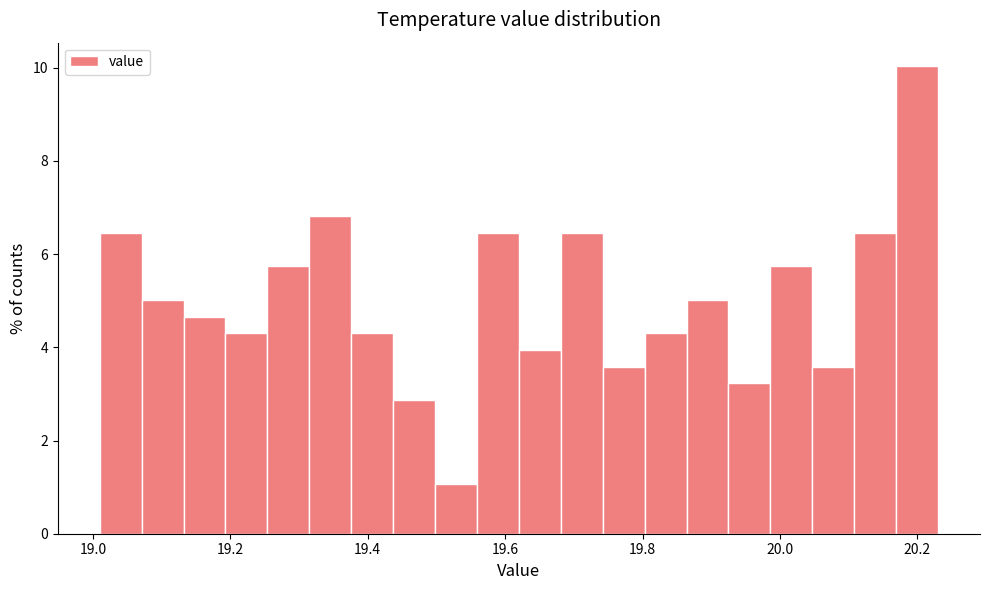

Around what value on the x-axis is the tallest bar? Give the approximate position of its centre, as read against the axis.

20.20